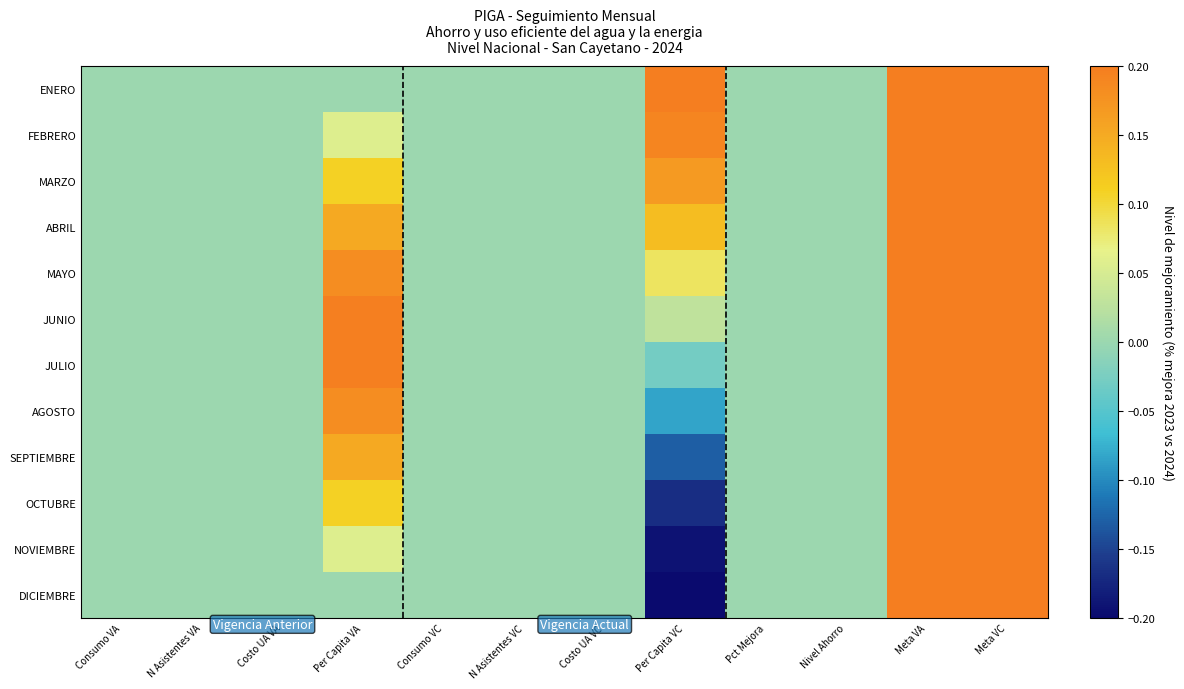

Reading left to right, transcribe all the data shown in this chart.

ENERO: Consumo VA=0.0	N Asistentes VA=0.0	Costo UA VA=0.0	Per Capita VA=0.0	Consumo VC=0.0	N Asistentes VC=0.0	Costo UA VC=0.0	Per Capita VC=0.2	Pct Mejora=0.0	Nivel Ahorro=0.0	Meta VA=0.2	Meta VC=0.2
FEBRERO: Consumo VA=0.0	N Asistentes VA=0.0	Costo UA VA=0.0	Per Capita VA=0.1	Consumo VC=0.0	N Asistentes VC=0.0	Costo UA VC=0.0	Per Capita VC=0.2	Pct Mejora=0.0	Nivel Ahorro=0.0	Meta VA=0.2	Meta VC=0.2
MARZO: Consumo VA=0.0	N Asistentes VA=0.0	Costo UA VA=0.0	Per Capita VA=0.1	Consumo VC=0.0	N Asistentes VC=0.0	Costo UA VC=0.0	Per Capita VC=0.2	Pct Mejora=0.0	Nivel Ahorro=0.0	Meta VA=0.2	Meta VC=0.2
ABRIL: Consumo VA=0.0	N Asistentes VA=0.0	Costo UA VA=0.0	Per Capita VA=0.2	Consumo VC=0.0	N Asistentes VC=0.0	Costo UA VC=0.0	Per Capita VC=0.1	Pct Mejora=0.0	Nivel Ahorro=0.0	Meta VA=0.2	Meta VC=0.2
MAYO: Consumo VA=0.0	N Asistentes VA=0.0	Costo UA VA=0.0	Per Capita VA=0.2	Consumo VC=0.0	N Asistentes VC=0.0	Costo UA VC=0.0	Per Capita VC=0.1	Pct Mejora=0.0	Nivel Ahorro=0.0	Meta VA=0.2	Meta VC=0.2
JUNIO: Consumo VA=0.0	N Asistentes VA=0.0	Costo UA VA=0.0	Per Capita VA=0.2	Consumo VC=0.0	N Asistentes VC=0.0	Costo UA VC=0.0	Per Capita VC=0.0	Pct Mejora=0.0	Nivel Ahorro=0.0	Meta VA=0.2	Meta VC=0.2
JULIO: Consumo VA=0.0	N Asistentes VA=0.0	Costo UA VA=0.0	Per Capita VA=0.2	Consumo VC=0.0	N Asistentes VC=0.0	Costo UA VC=0.0	Per Capita VC=-0.0	Pct Mejora=0.0	Nivel Ahorro=0.0	Meta VA=0.2	Meta VC=0.2
AGOSTO: Consumo VA=0.0	N Asistentes VA=0.0	Costo UA VA=0.0	Per Capita VA=0.2	Consumo VC=0.0	N Asistentes VC=0.0	Costo UA VC=0.0	Per Capita VC=-0.1	Pct Mejora=0.0	Nivel Ahorro=0.0	Meta VA=0.2	Meta VC=0.2
SEPTIEMBRE: Consumo VA=0.0	N Asistentes VA=0.0	Costo UA VA=0.0	Per Capita VA=0.2	Consumo VC=0.0	N Asistentes VC=0.0	Costo UA VC=0.0	Per Capita VC=-0.1	Pct Mejora=0.0	Nivel Ahorro=0.0	Meta VA=0.2	Meta VC=0.2
OCTUBRE: Consumo VA=0.0	N Asistentes VA=0.0	Costo UA VA=0.0	Per Capita VA=0.1	Consumo VC=0.0	N Asistentes VC=0.0	Costo UA VC=0.0	Per Capita VC=-0.2	Pct Mejora=0.0	Nivel Ahorro=0.0	Meta VA=0.2	Meta VC=0.2
NOVIEMBRE: Consumo VA=0.0	N Asistentes VA=0.0	Costo UA VA=0.0	Per Capita VA=0.1	Consumo VC=0.0	N Asistentes VC=0.0	Costo UA VC=0.0	Per Capita VC=-0.2	Pct Mejora=0.0	Nivel Ahorro=0.0	Meta VA=0.2	Meta VC=0.2
DICIEMBRE: Consumo VA=0.0	N Asistentes VA=0.0	Costo UA VA=0.0	Per Capita VA=0.0	Consumo VC=0.0	N Asistentes VC=0.0	Costo UA VC=0.0	Per Capita VC=-0.2	Pct Mejora=0.0	Nivel Ahorro=0.0	Meta VA=0.2	Meta VC=0.2